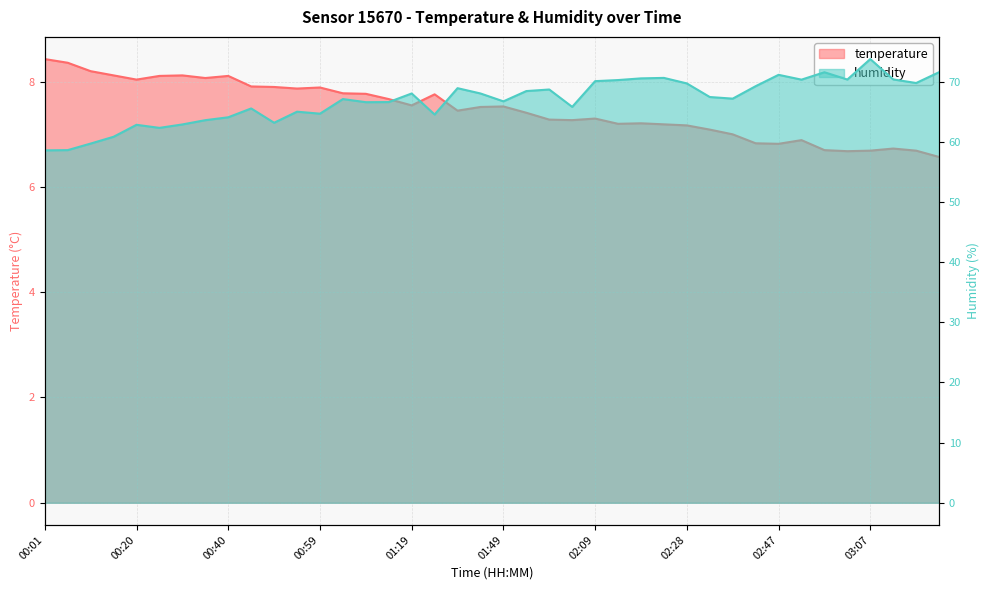

Where is the first local maximum for temperature?

00:30